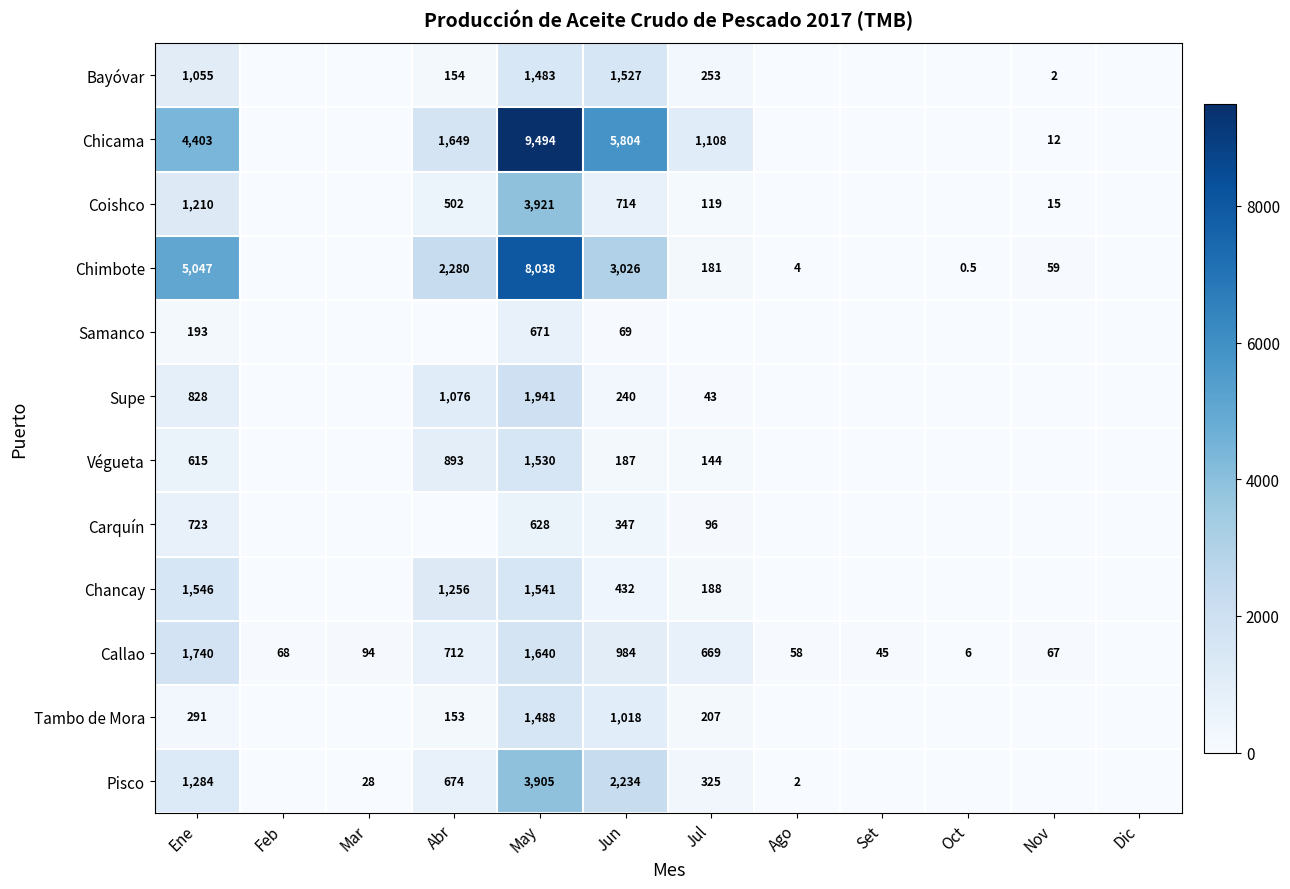

At which category does the chart reach its minimum across all series?

Feb